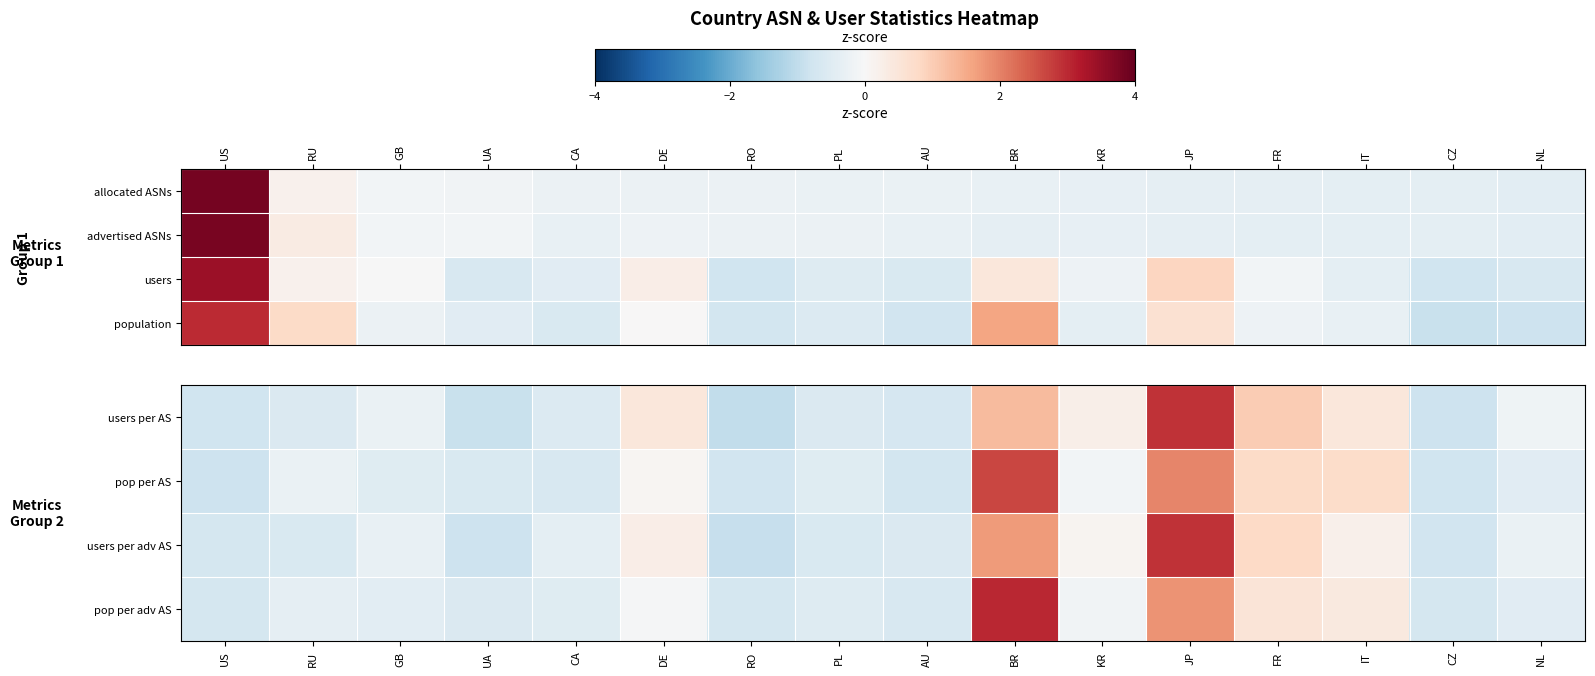

What is the spread (max minus min) of values at CZ?

0.1